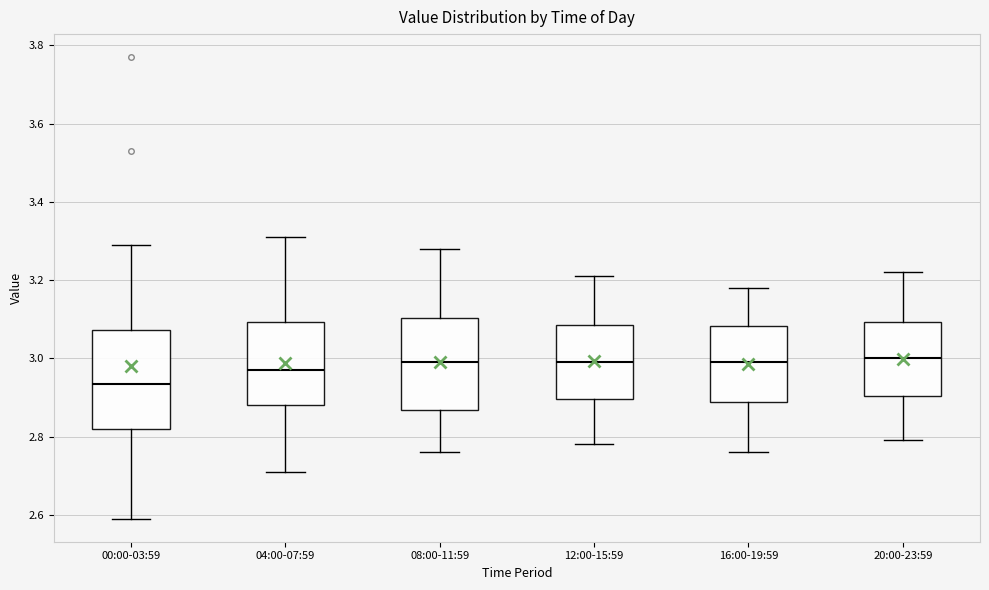

Where is the upper edge of the box for 12:00-15:59 on the y-axis? The values are not printed on the chart, so give them approximately, as read against the axis.

3.08